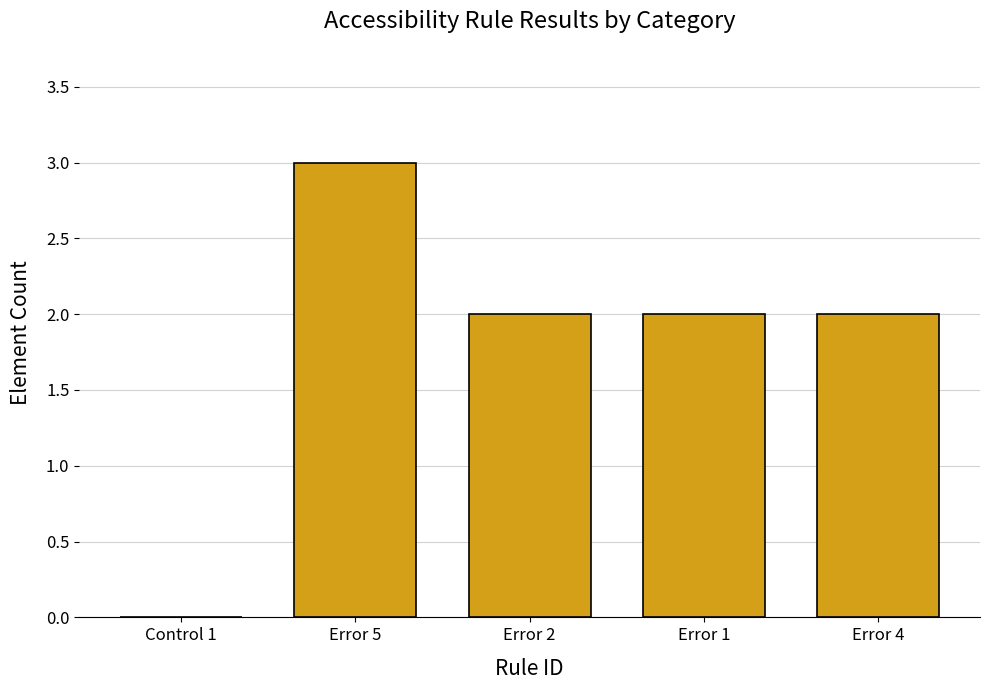

Which label corresponds to the largest value in the chart?

Error 5